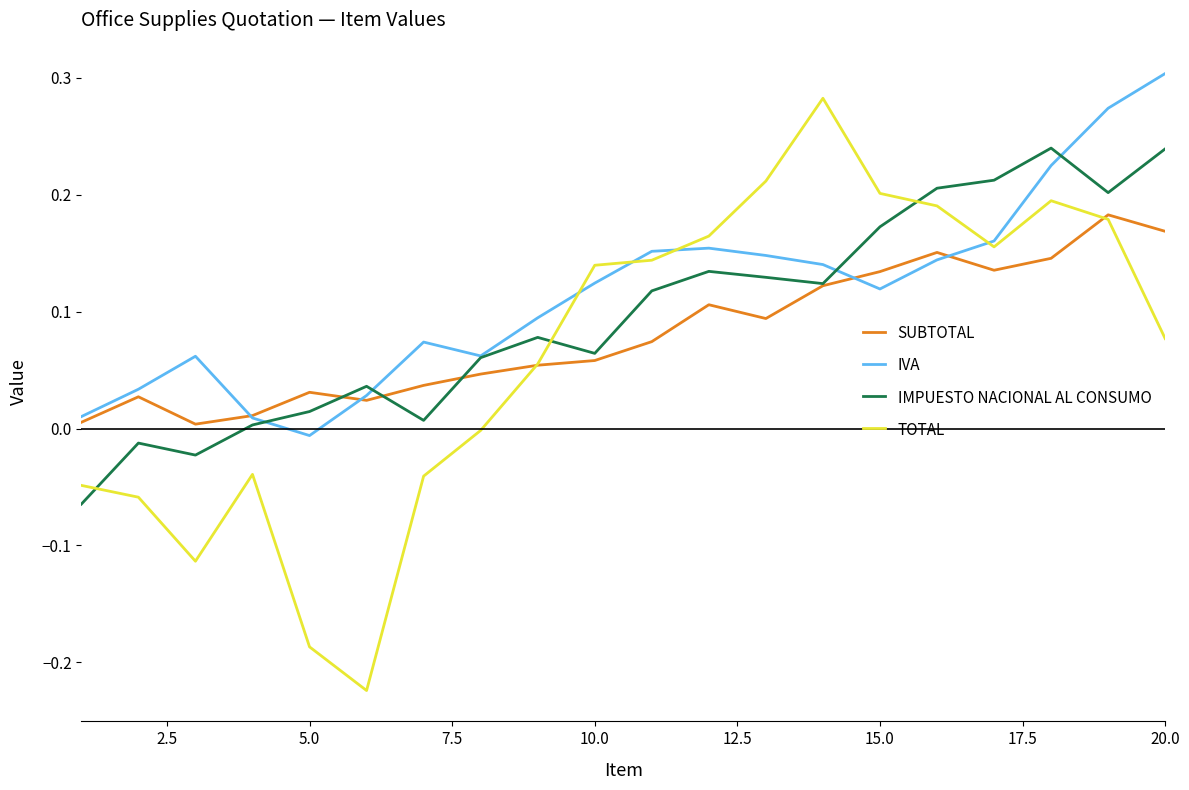

True or false: TOTAL and IMPUESTO NACIONAL AL CONSUMO intersect in this chart.

True